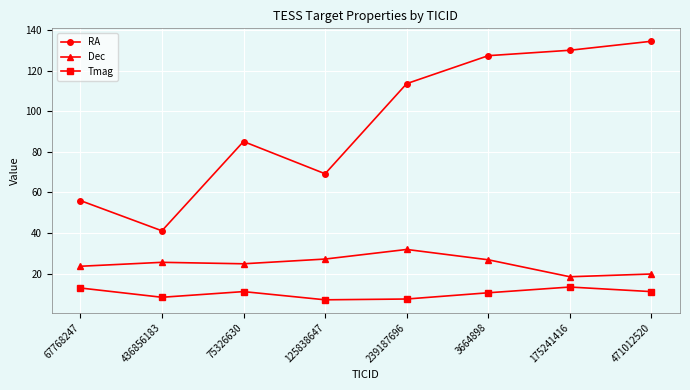

Read the RA value at 239187696.

113.7